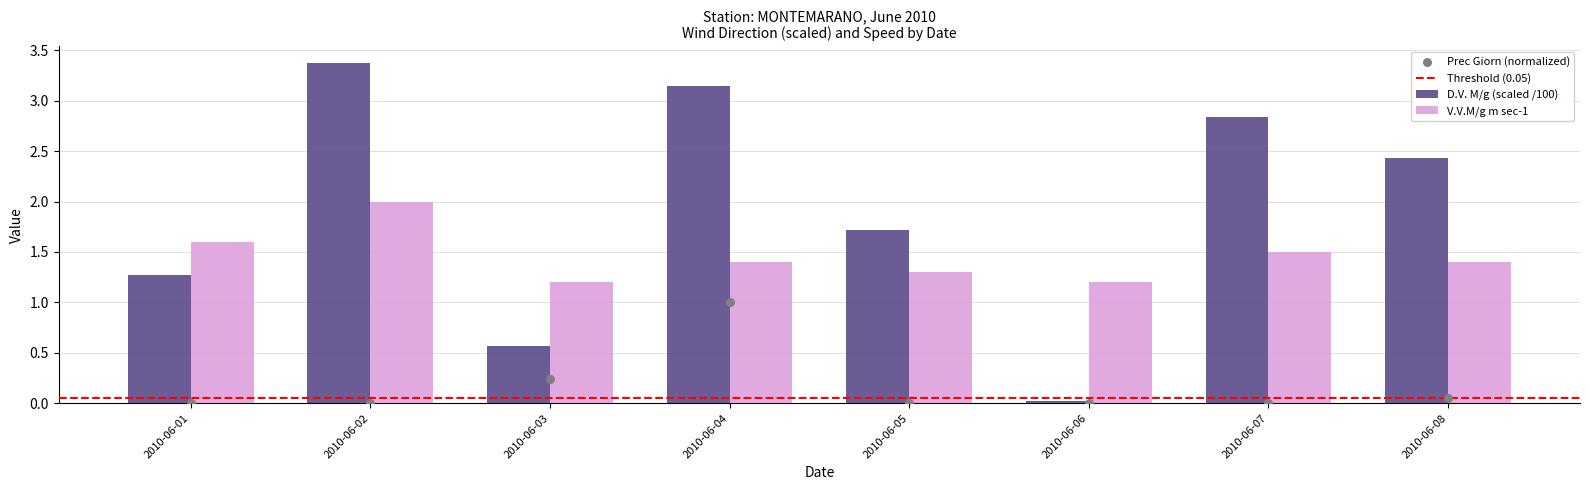

Which series has the largest total across all categories?

D.V. M/g